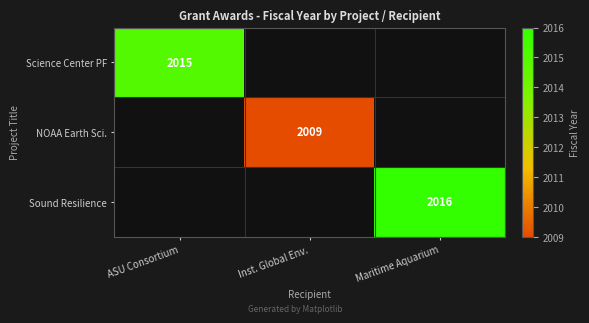

At which category is the sum across all series the highest?

Maritime Aquarium